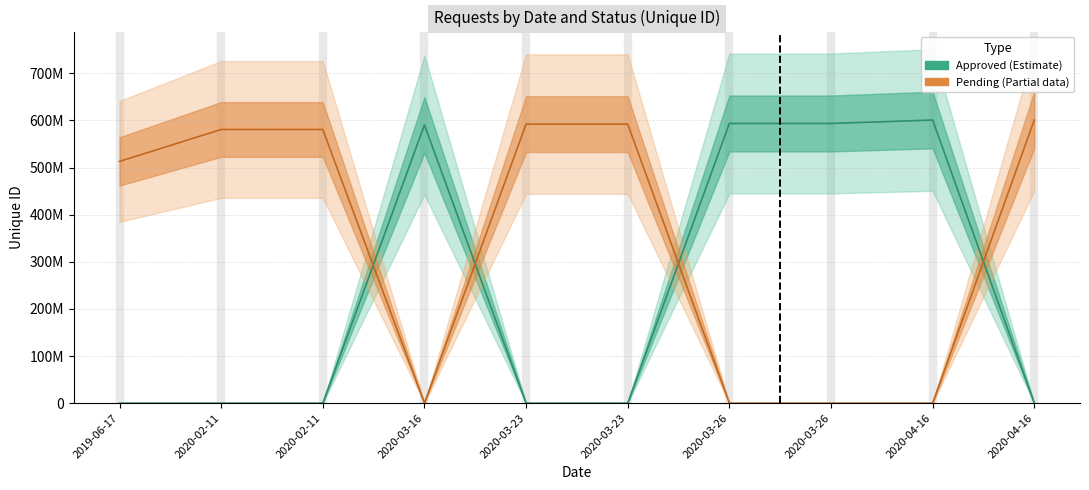

True or false: Approved and Pending cross at least once.

True